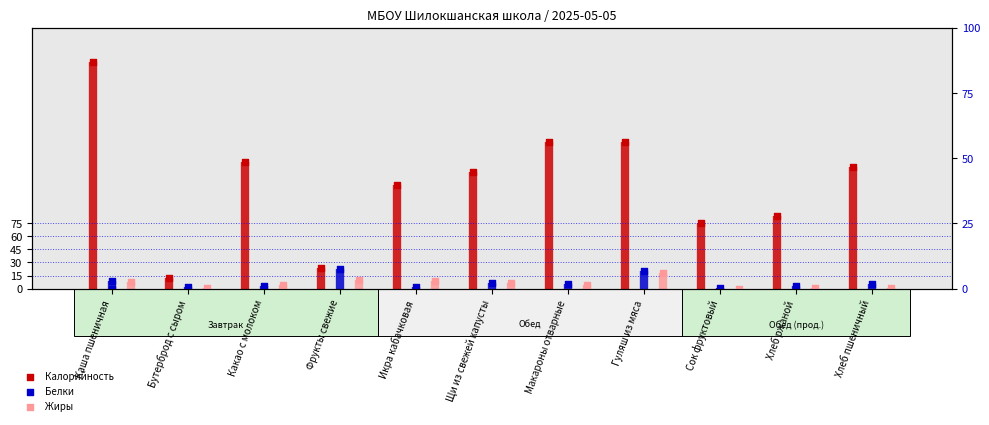

Is the value of Калорийность at Сок фруктовый greater than the value of Белки at Гуляш из мяса?

Yes